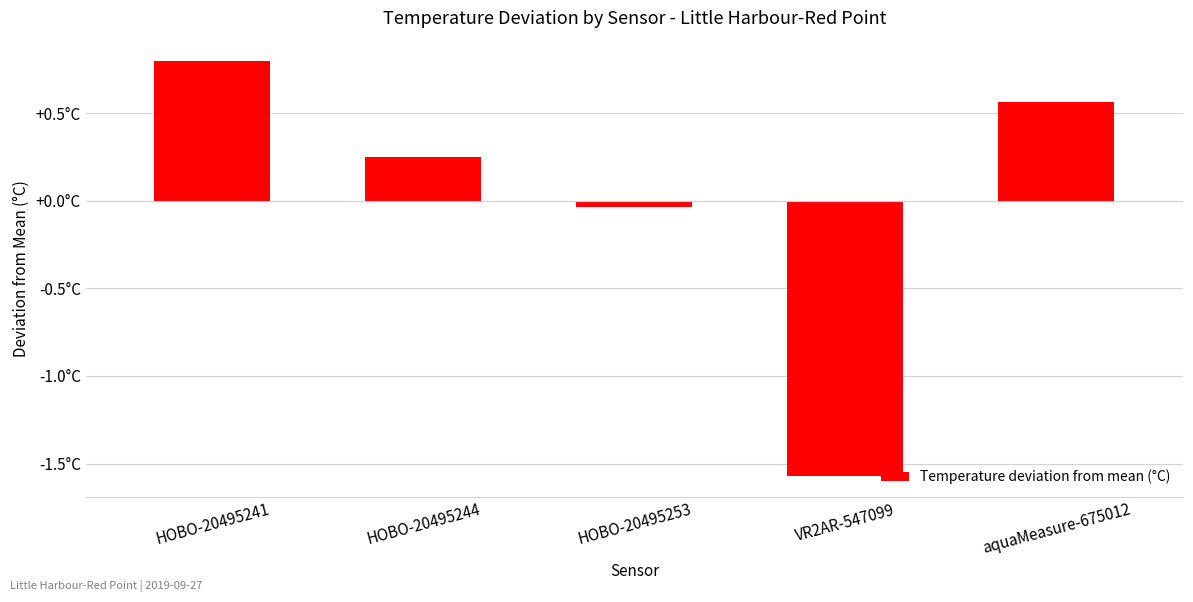

True or false: the data shows -0.1 at HOBO-20495253.

False